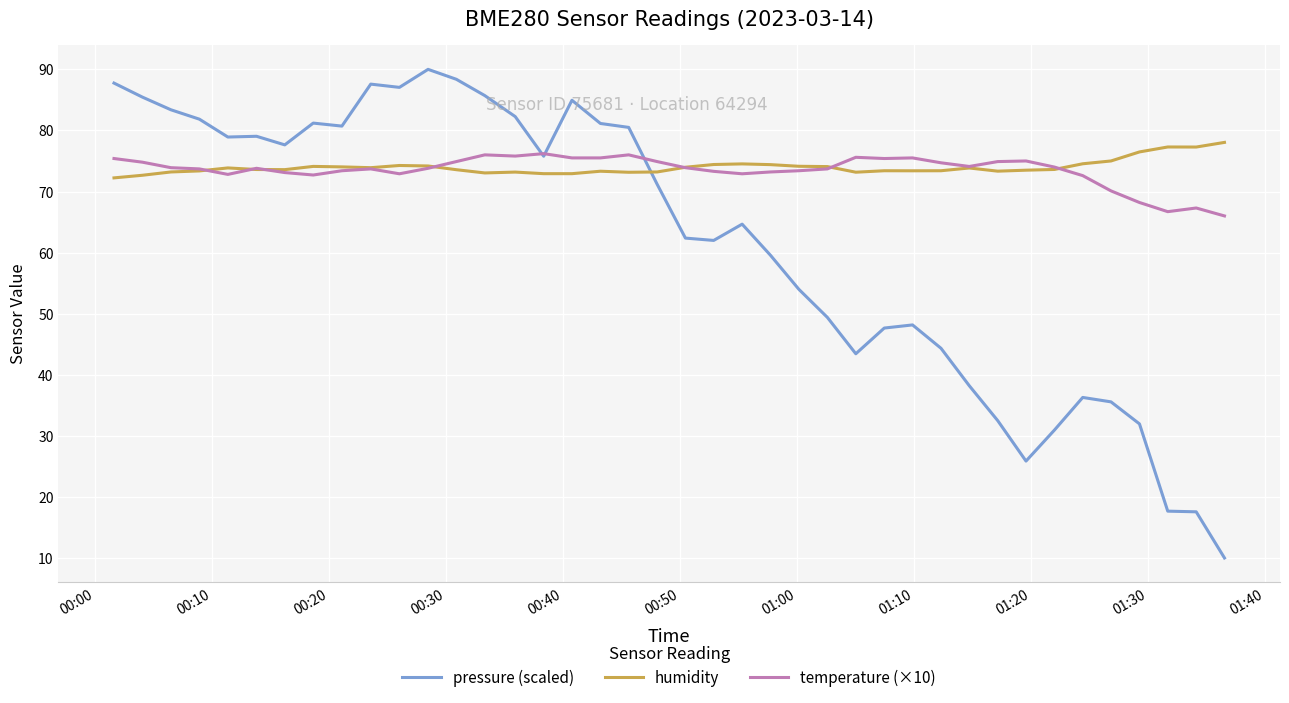

Which series has the widest spread of values?

pressure (scaled)